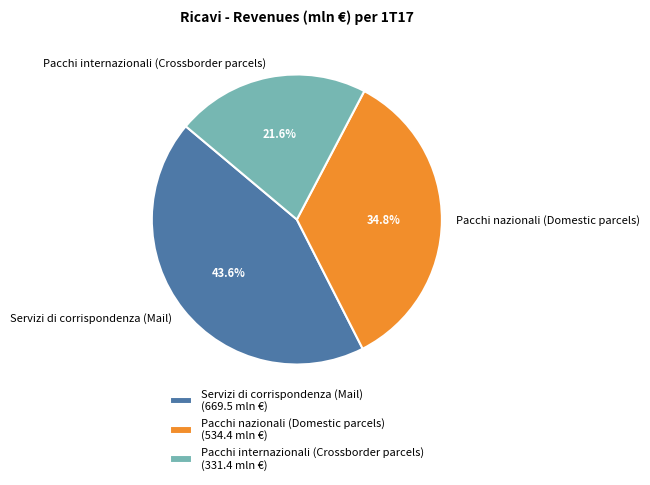

To the nearest percent, what portion does Pacchi nazionali (Domestic parcels) represent?

35%